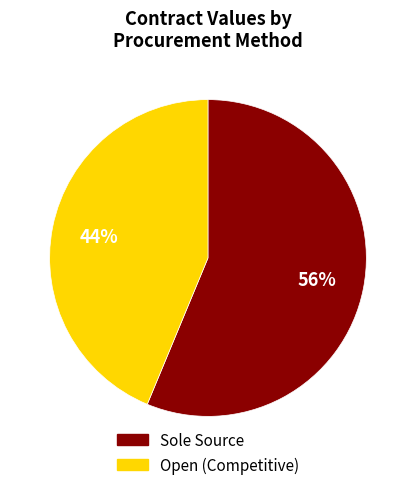

To the nearest percent, what is the average slice percentage?

50%